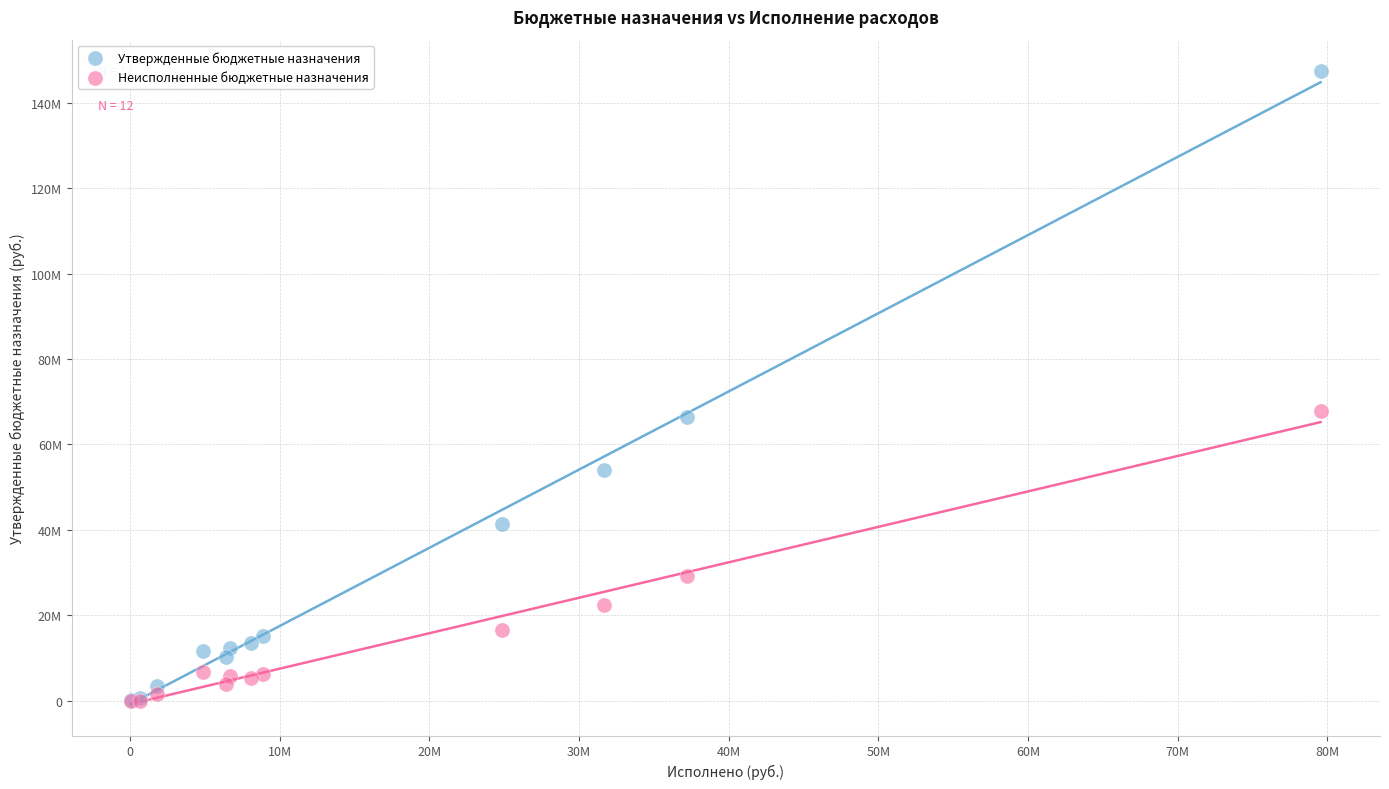

Which series has the widest spread of Y values?

Утвержденные бюджетные назначения